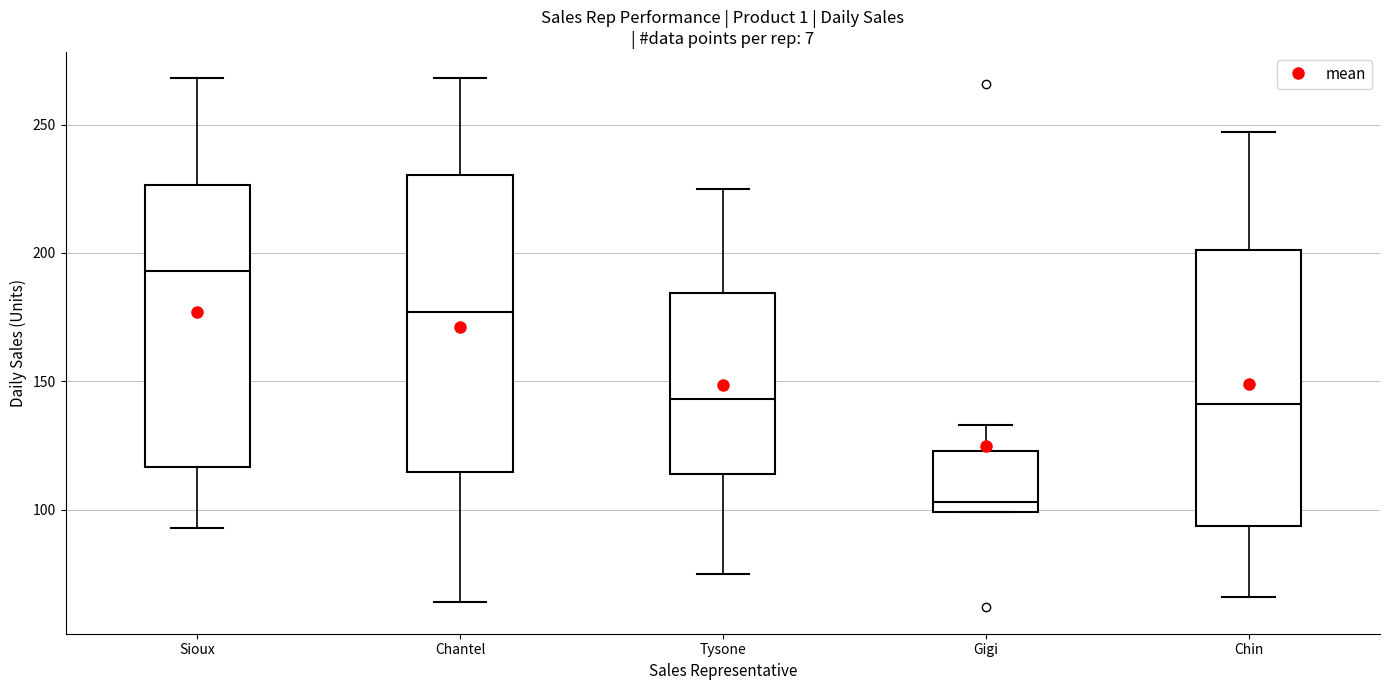

Reading left to right, read every box against the y-axis: the position of its median line, the range the box covers, and the ends of its whiskers. The values are not printed on the chart, so give them approximately, as read against the axis.

Sioux: median 195, box 115 to 225, whiskers 95 to 270
Chantel: median 175, box 115 to 230, whiskers 65 to 270
Tysone: median 145, box 115 to 185, whiskers 75 to 225
Gigi: median 105, box 100 to 125, whiskers 100 to 135
Chin: median 140, box 95 to 200, whiskers 65 to 245